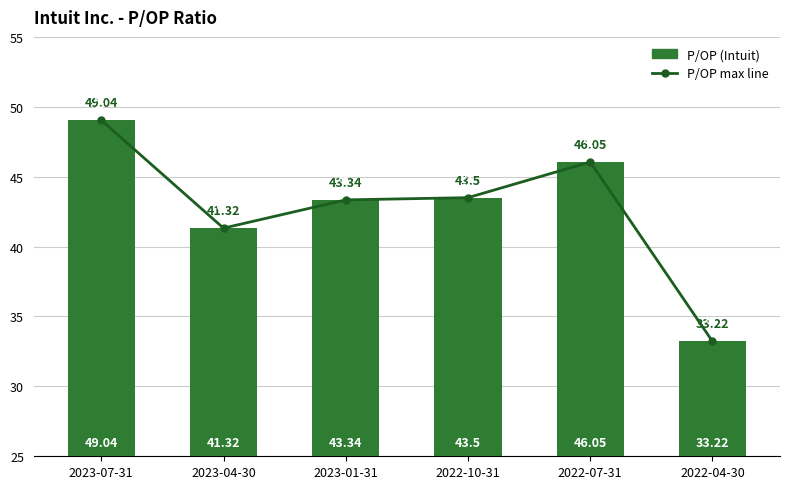

Is it true that P/OP max line equals 33.2 at 2022-04-30?

True